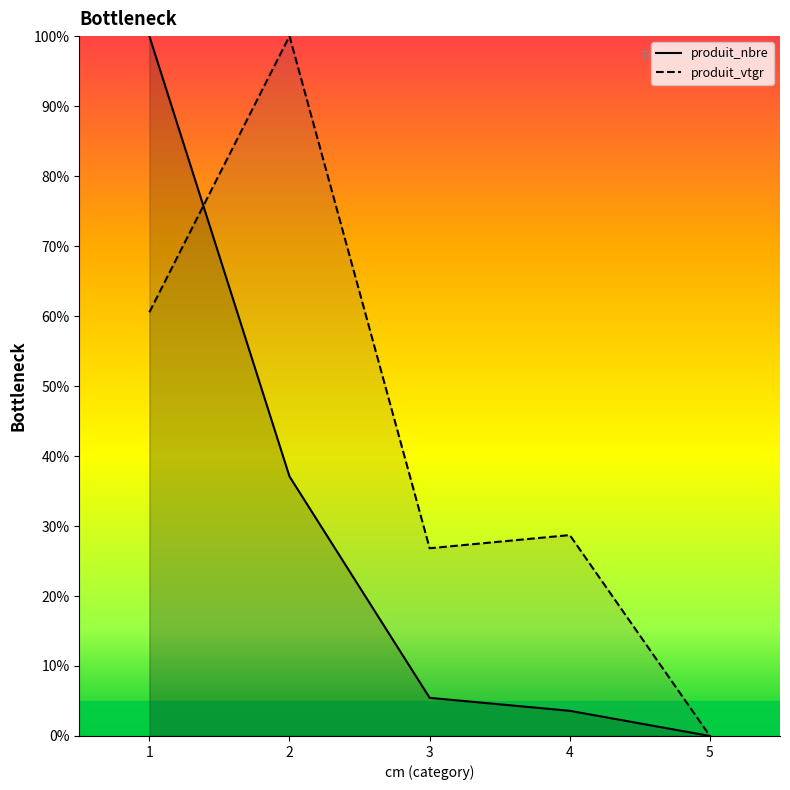

What is the sum of the produit_nbre values at 2 and 1?

137.1